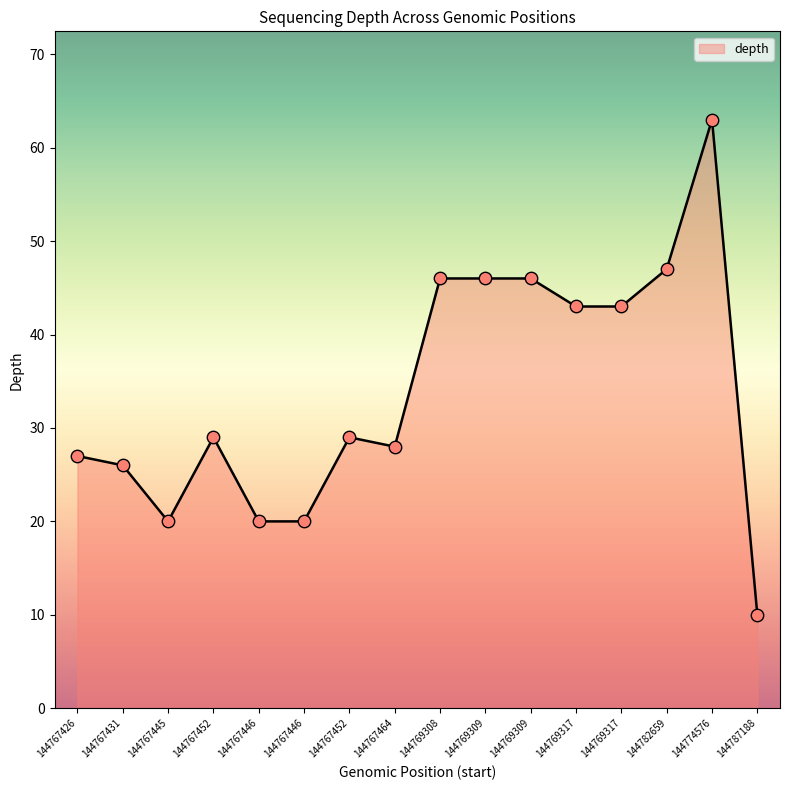

Approximately how many times larger is the value at 144769308 compared to 144769317?

1.1